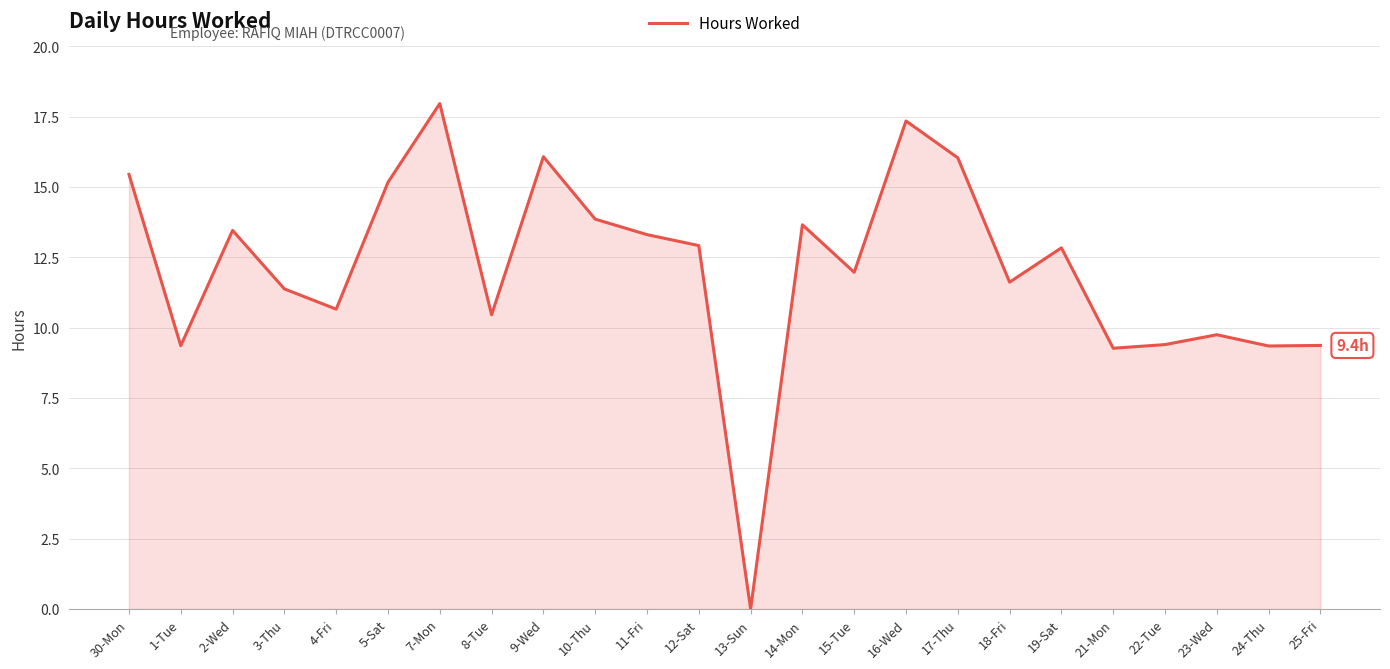

What position from the right is 9-Wed?

16